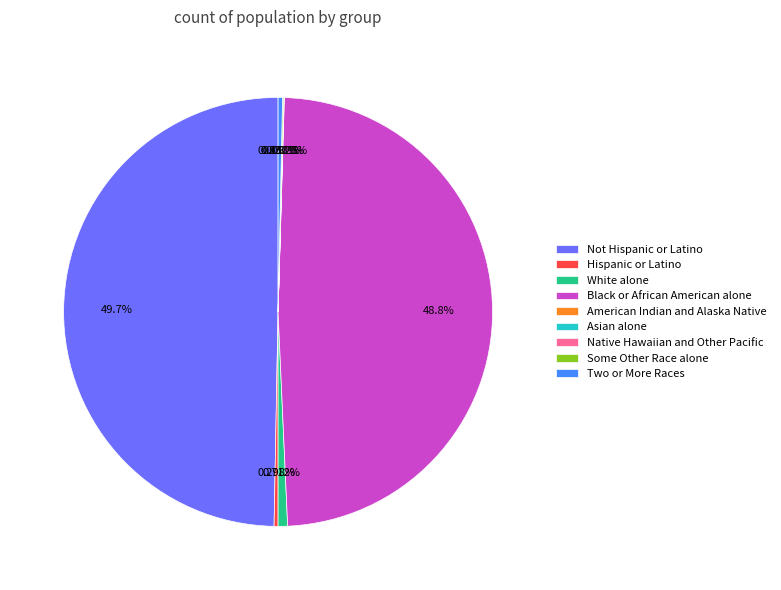

To the nearest percent, what is the combined percentage of Two or More Races and White alone?

1%